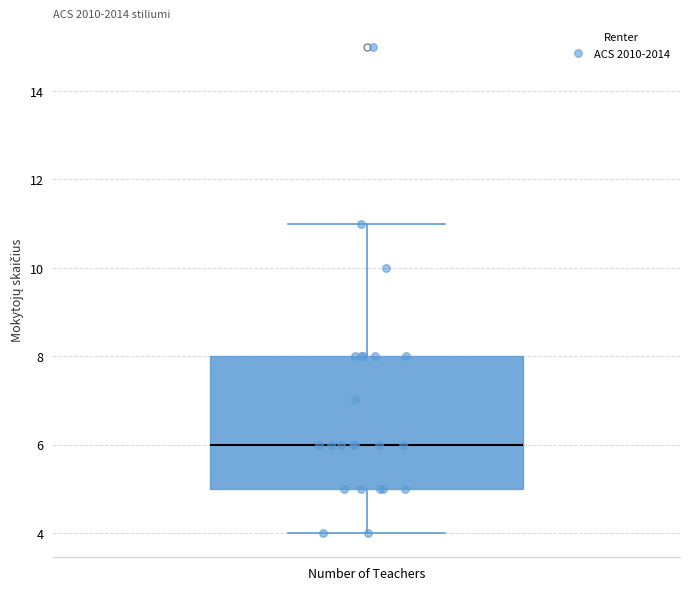

Where is the lower edge of the box for Number of Teachers on the y-axis? The values are not printed on the chart, so give them approximately, as read against the axis.

5